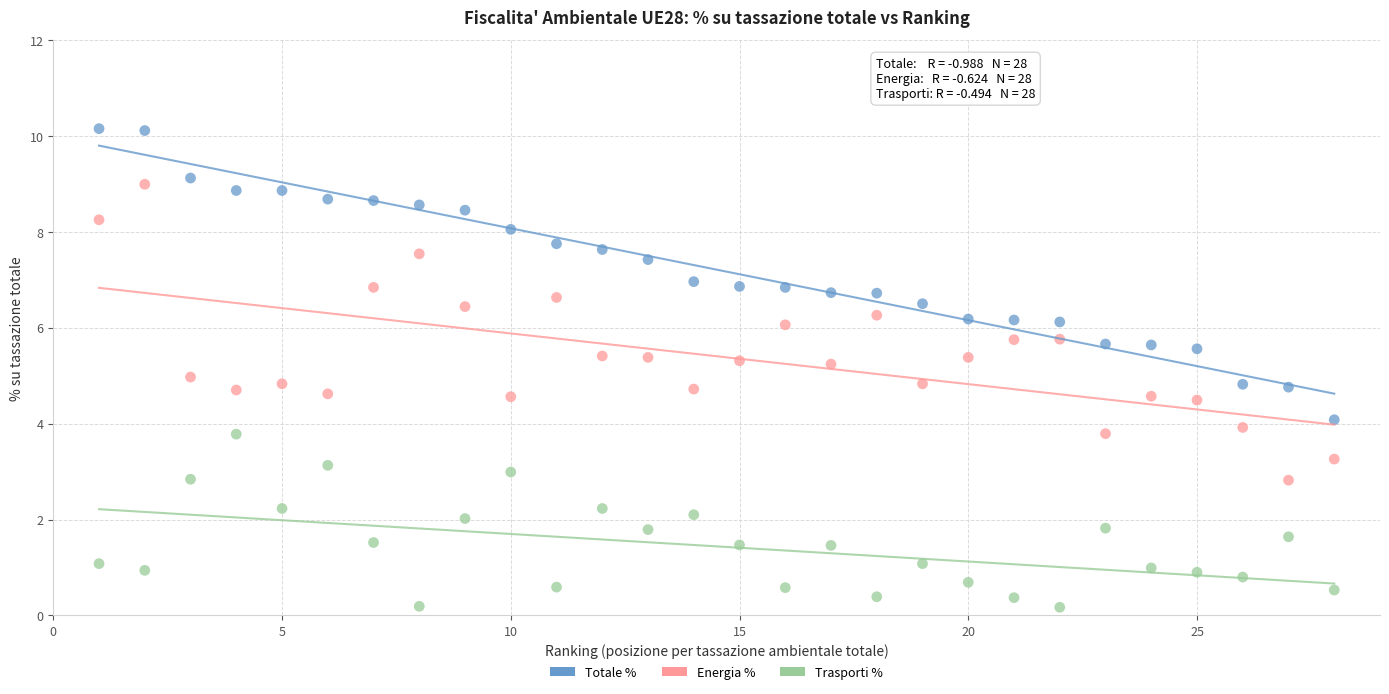

Which series reaches the minimum Y coordinate?

Trasporti %